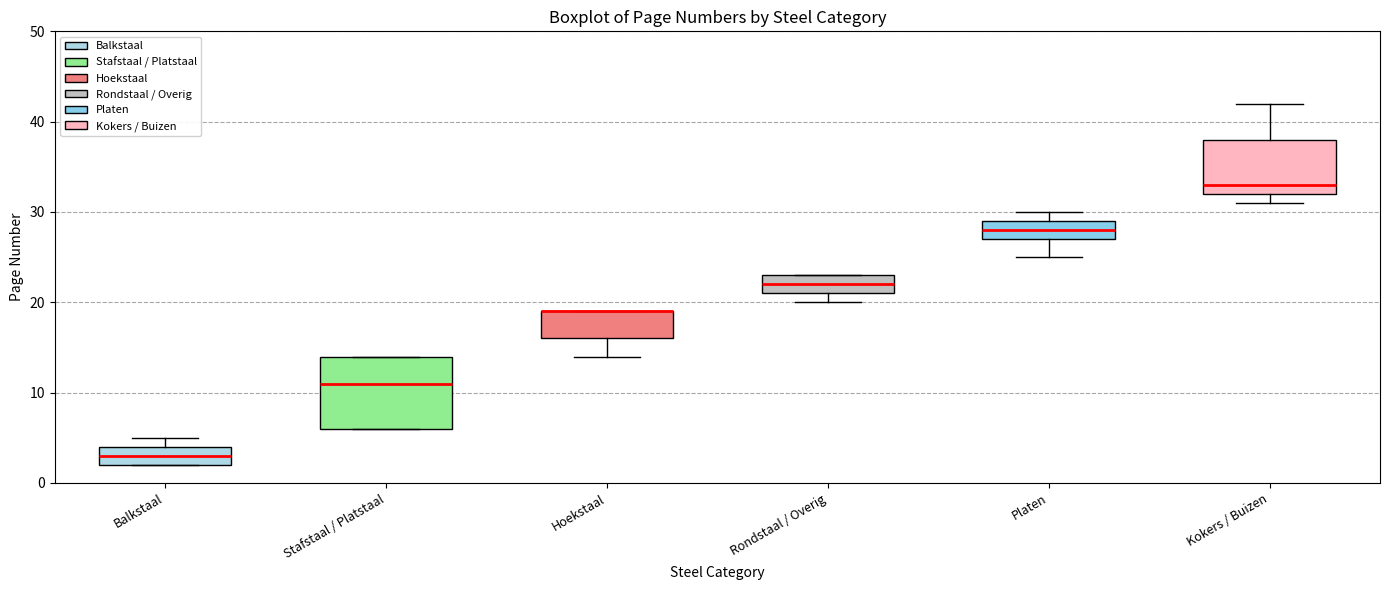

Reading left to right, read every box against the y-axis: the position of its median line, the range the box covers, and the ends of its whiskers. The values are not printed on the chart, so give them approximately, as read against the axis.

Balkstaal: median 3, box 2 to 4, whiskers 2 to 5
Stafstaal / Platstaal: median 11, box 6 to 14, whiskers 6 to 14
Hoekstaal: median 19 (drawn on the box's upper edge), box 16 to 19, whiskers 14 to 19
Rondstaal / Overig: median 22, box 21 to 23, whiskers 20 to 23
Platen: median 28, box 27 to 29, whiskers 25 to 30
Kokers / Buizen: median 33, box 32 to 38, whiskers 31 to 42